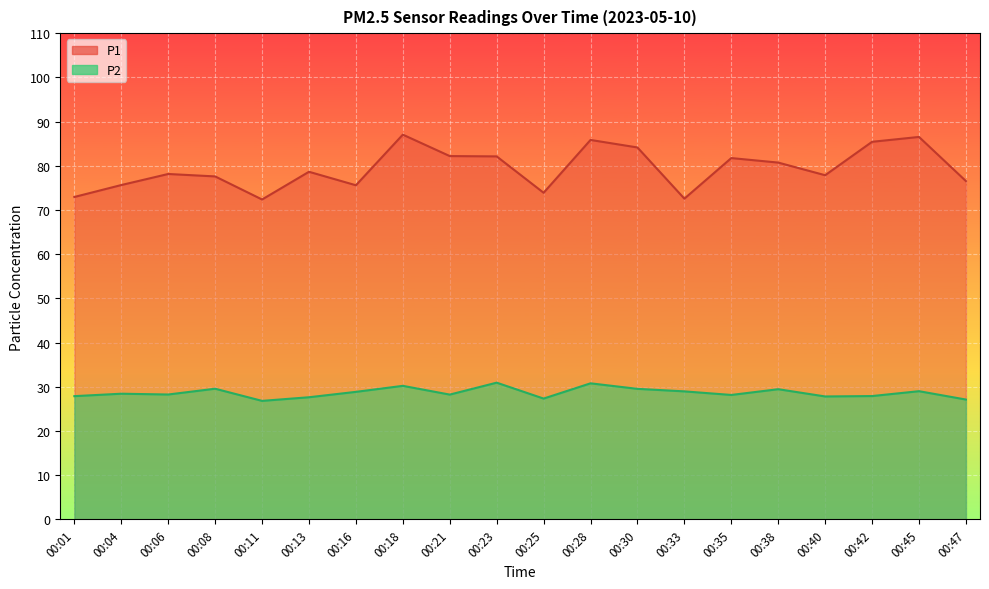

What is the average value of the P1 series?

79.4